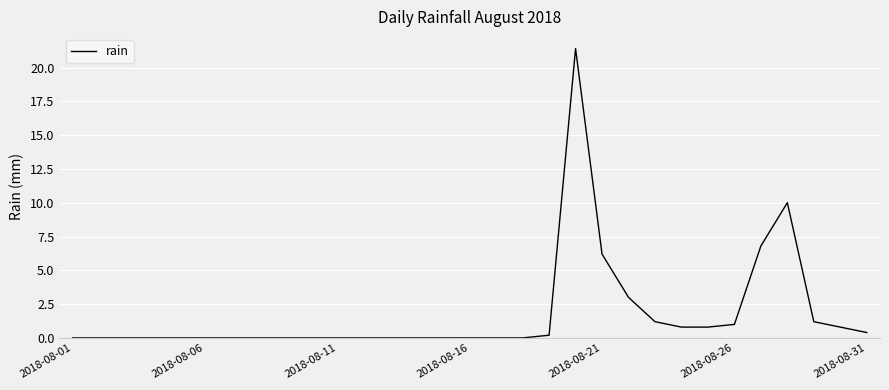

What is the greatest value displayed?

21.4